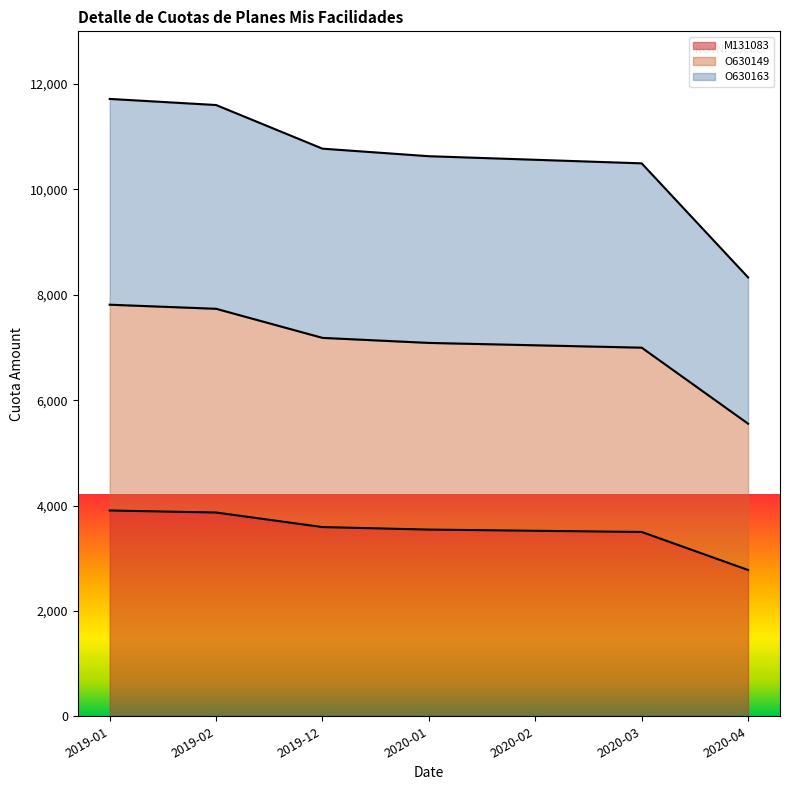

Reading left to right, what are all the values shown in this chart?

M131083: 3905.8	3867.1	3591.0	3543.3	3520.7	3498.1	2776.6
O630149: 7811.6	7734.3	7182.0	7086.6	7041.5	6996.3	5553.3
O630163: 11717.4	11601.4	10773.0	10630.0	10562.2	10494.4	8329.9